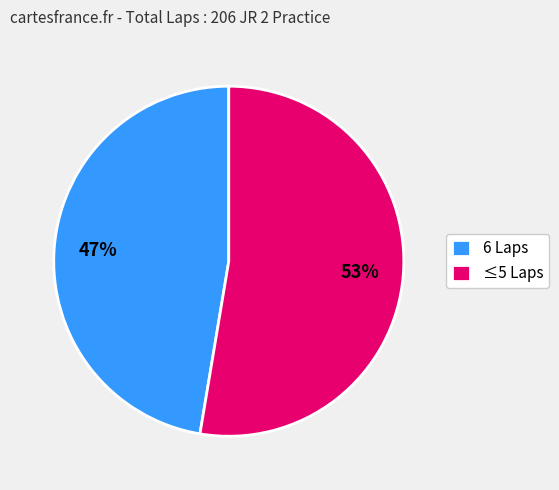

Does any single category account for the majority?

Yes